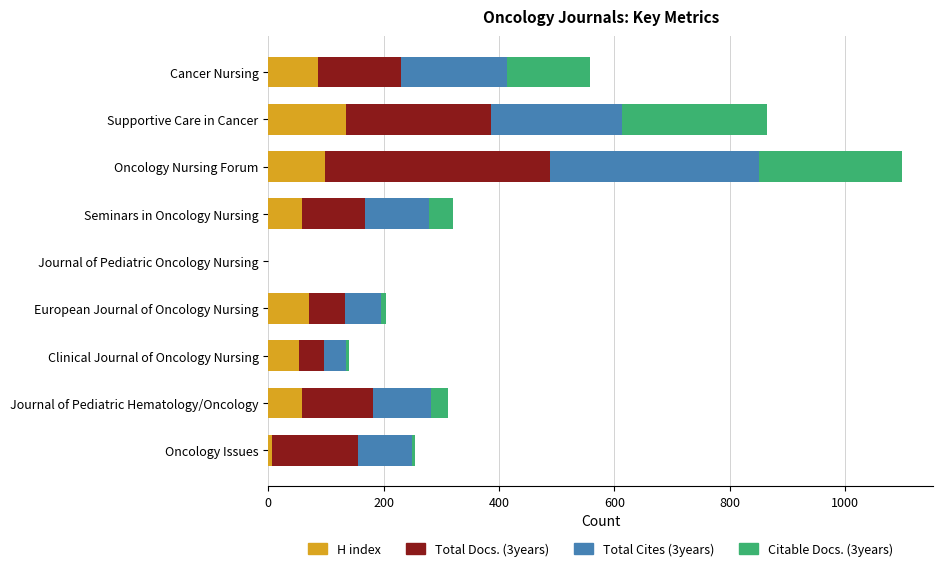

At which category is the sum across all series the highest?

Oncology Nursing Forum